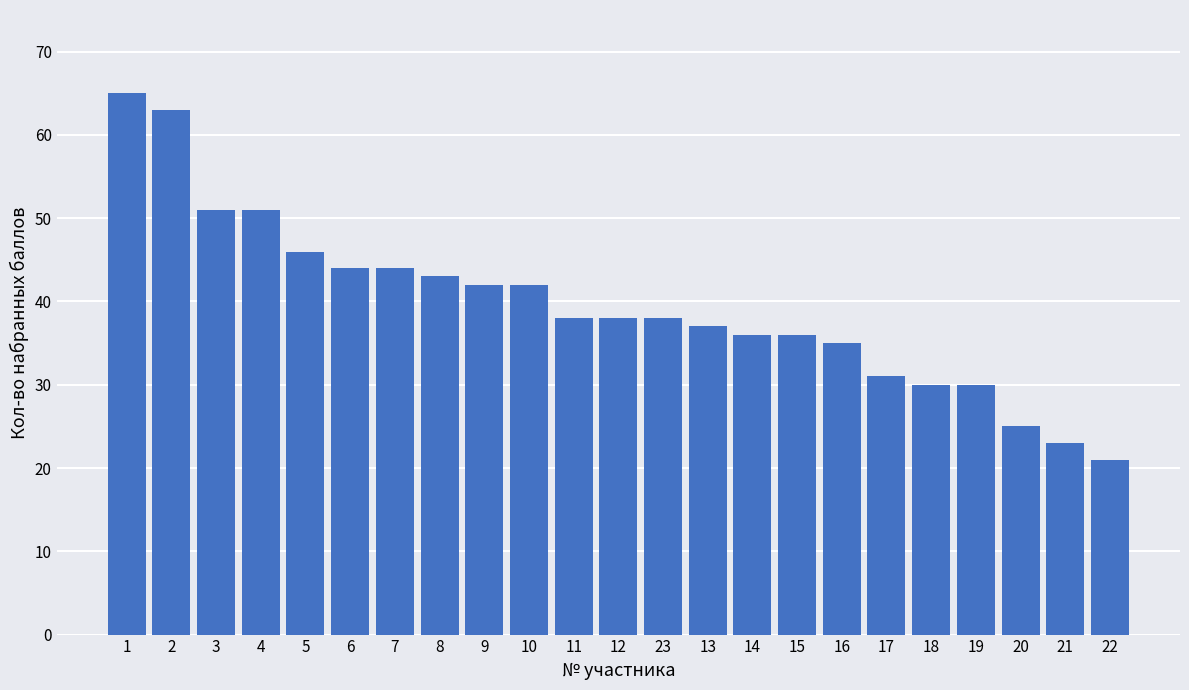

What is the difference between the maximum and minimum values?

44